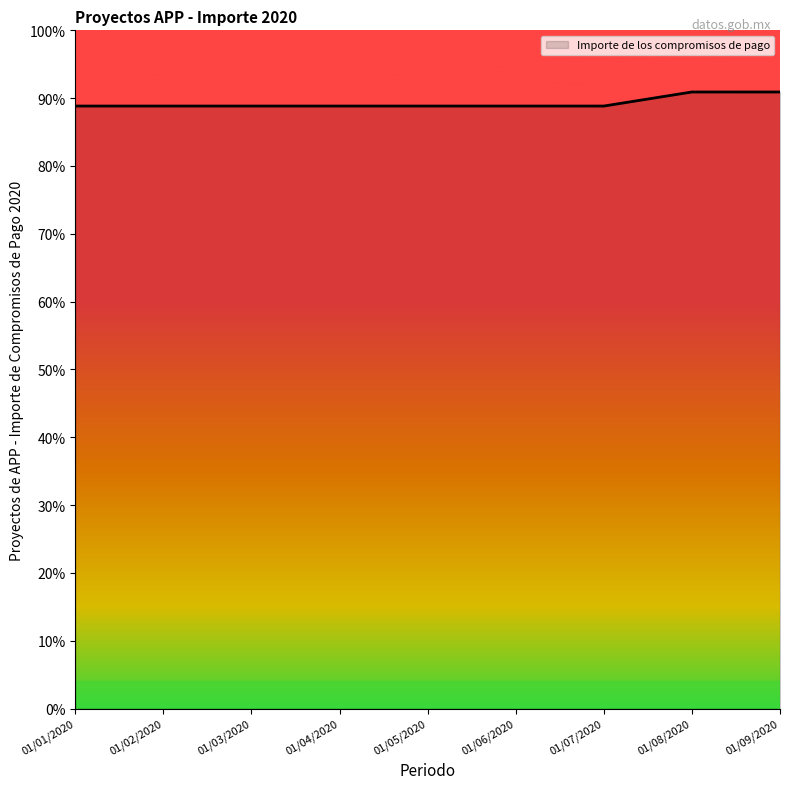

Reading left to right, what are all the values shown in this chart?

01/01/2020=0.9	01/02/2020=0.9	01/03/2020=0.9	01/04/2020=0.9	01/05/2020=0.9	01/06/2020=0.9	01/07/2020=0.9	01/08/2020=0.9	01/09/2020=0.9